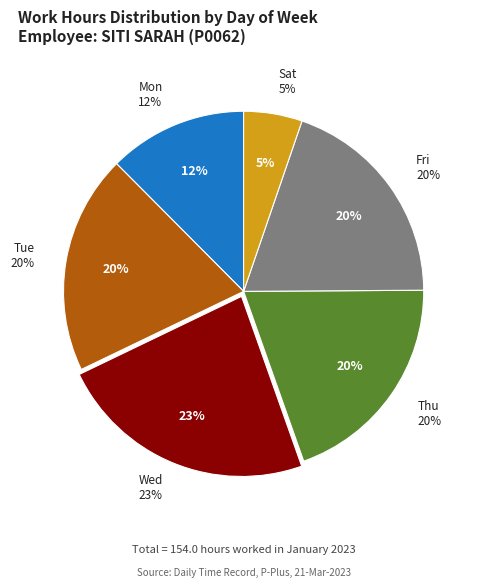

The Sun slice represents 26% of the pie. True or false?

False